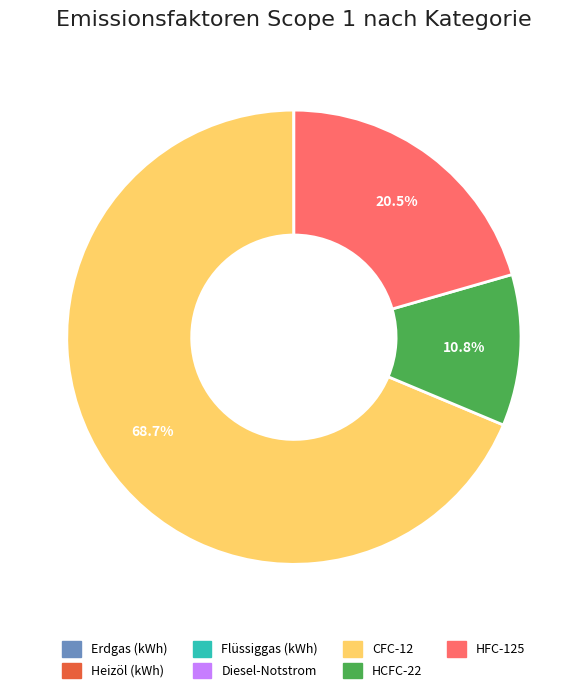

Approximately how many times larger is the value at HFC-125 compared to HCFC-22?

1.9